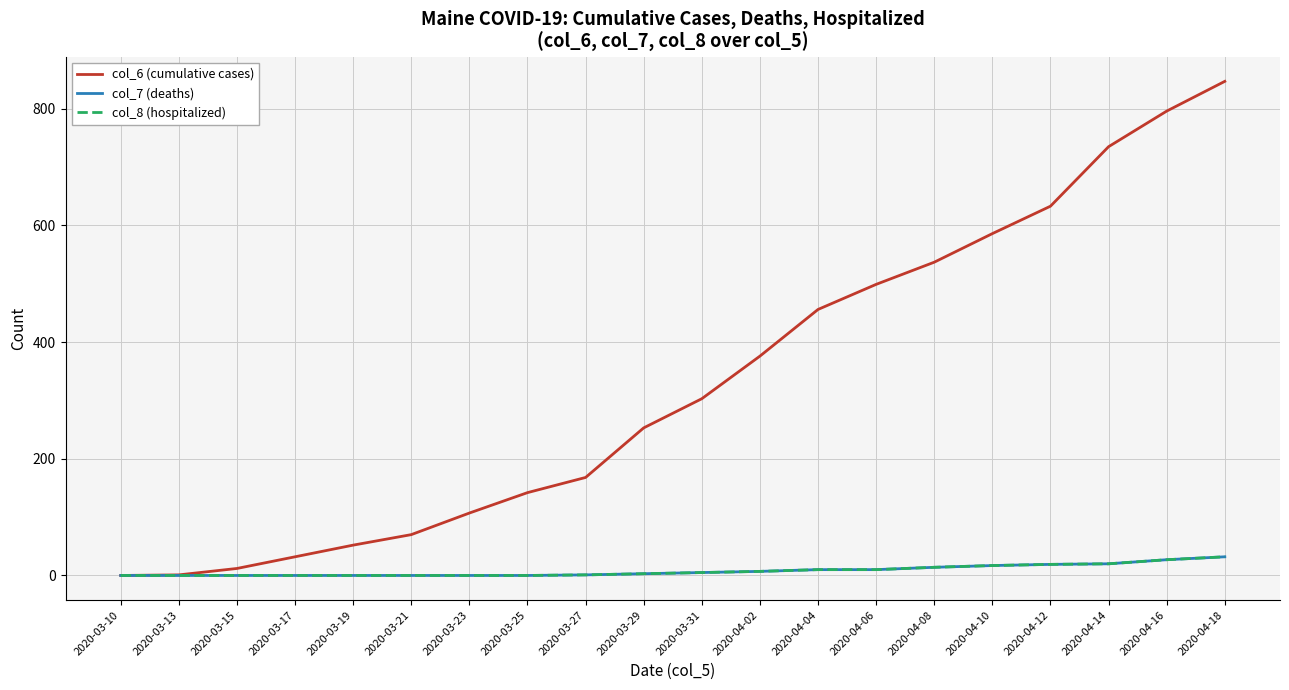

Reading right to left, extract all data points from this chart.

col_6 (cumulative cases): 2020-04-18=847	2020-04-16=796	2020-04-14=735	2020-04-12=633	2020-04-10=586	2020-04-08=537	2020-04-06=499	2020-04-04=456	2020-04-02=376	2020-03-31=303	2020-03-29=253	2020-03-27=168	2020-03-25=142	2020-03-23=107	2020-03-21=70	2020-03-19=52	2020-03-17=32	2020-03-15=12	2020-03-13=1	2020-03-10=0
col_7 (deaths): 2020-04-18=32	2020-04-16=27	2020-04-14=20	2020-04-12=19	2020-04-10=17	2020-04-08=14	2020-04-06=10	2020-04-04=10	2020-04-02=7	2020-03-31=5	2020-03-29=3	2020-03-27=1	2020-03-25=0	2020-03-23=0	2020-03-21=0	2020-03-19=0	2020-03-17=0	2020-03-15=0	2020-03-13=0	2020-03-10=0
col_8 (hospitalized): 2020-04-18=32	2020-04-16=27	2020-04-14=20	2020-04-12=19	2020-04-10=17	2020-04-08=14	2020-04-06=10	2020-04-04=10	2020-04-02=7	2020-03-31=5	2020-03-29=3	2020-03-27=1	2020-03-25=0	2020-03-23=0	2020-03-21=0	2020-03-19=0	2020-03-17=0	2020-03-15=0	2020-03-13=0	2020-03-10=0